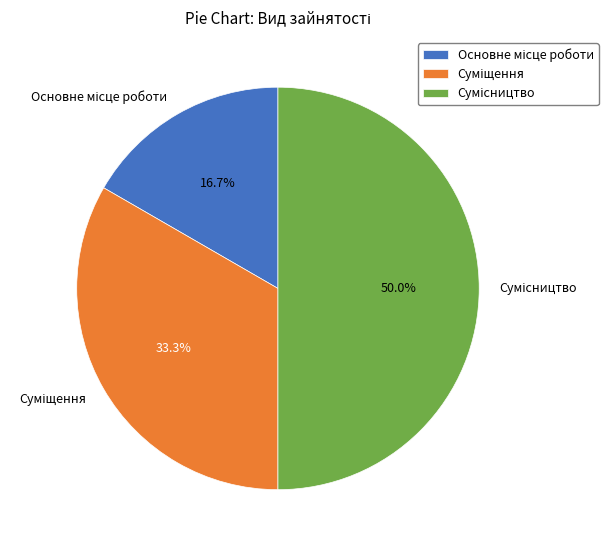

What is the change in value from Суміщення to Сумісництво?

+1